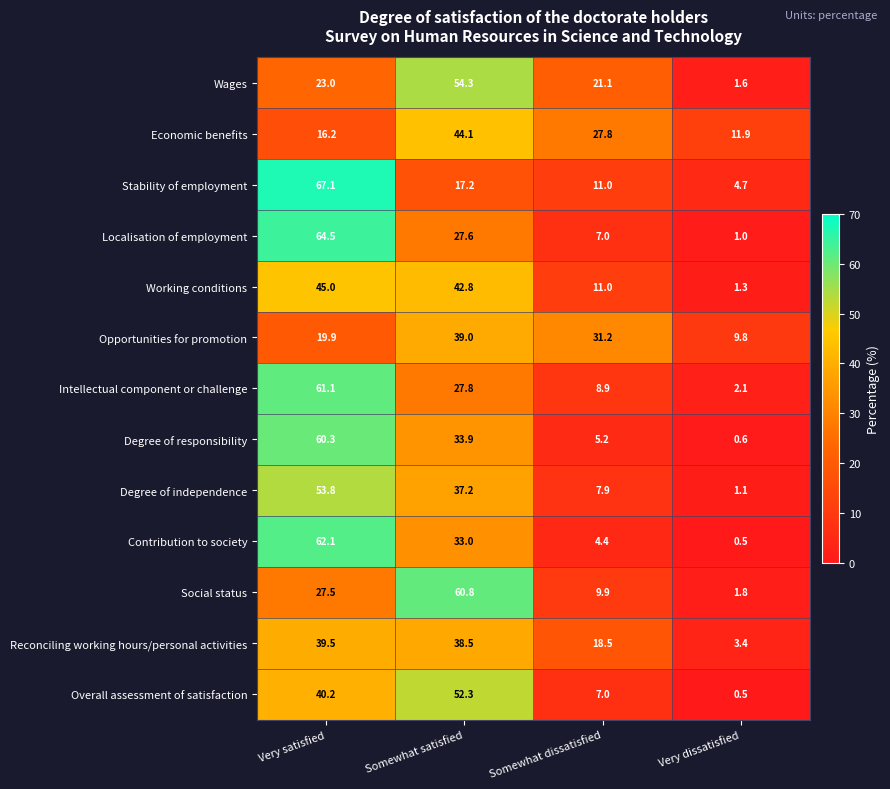

Count the number of categories in the chart.

4